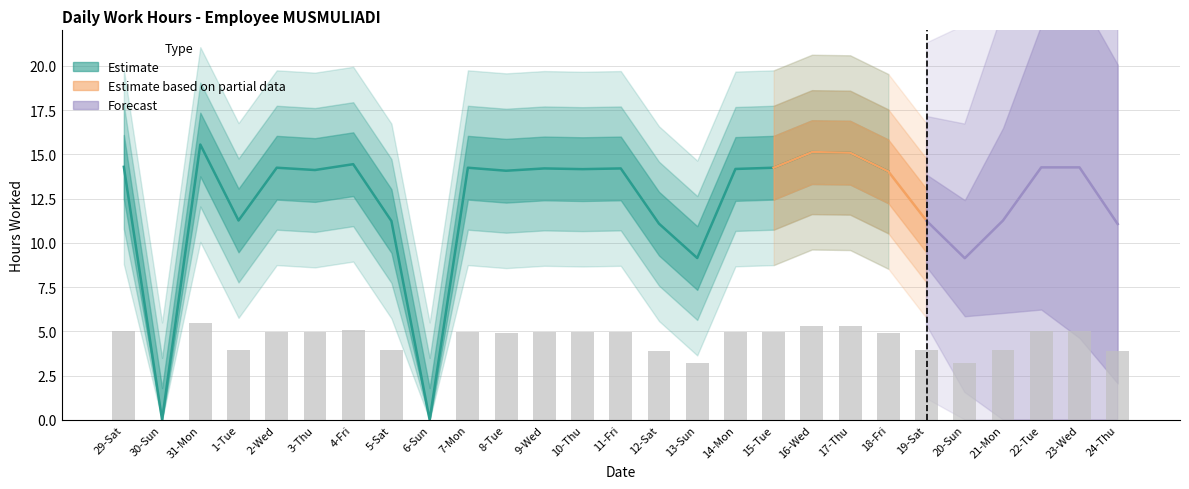

What is the approximate value at 16-Wed?

5.3